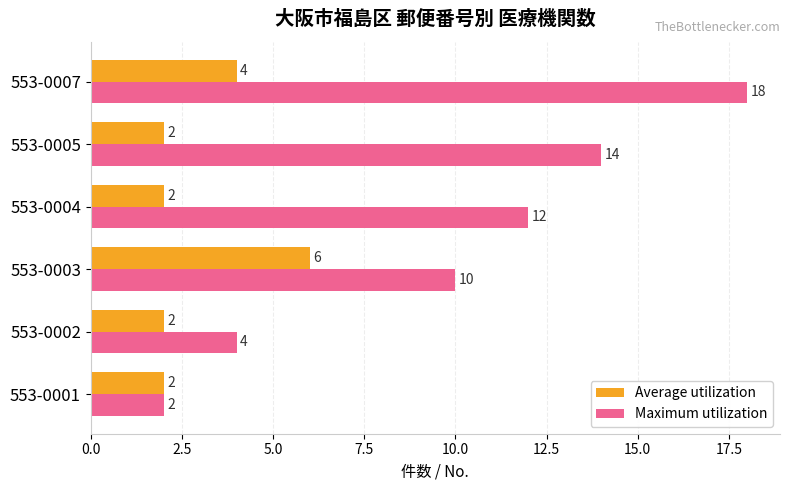

True or false: Average utilization has a value of 6 at 553-0003.

True